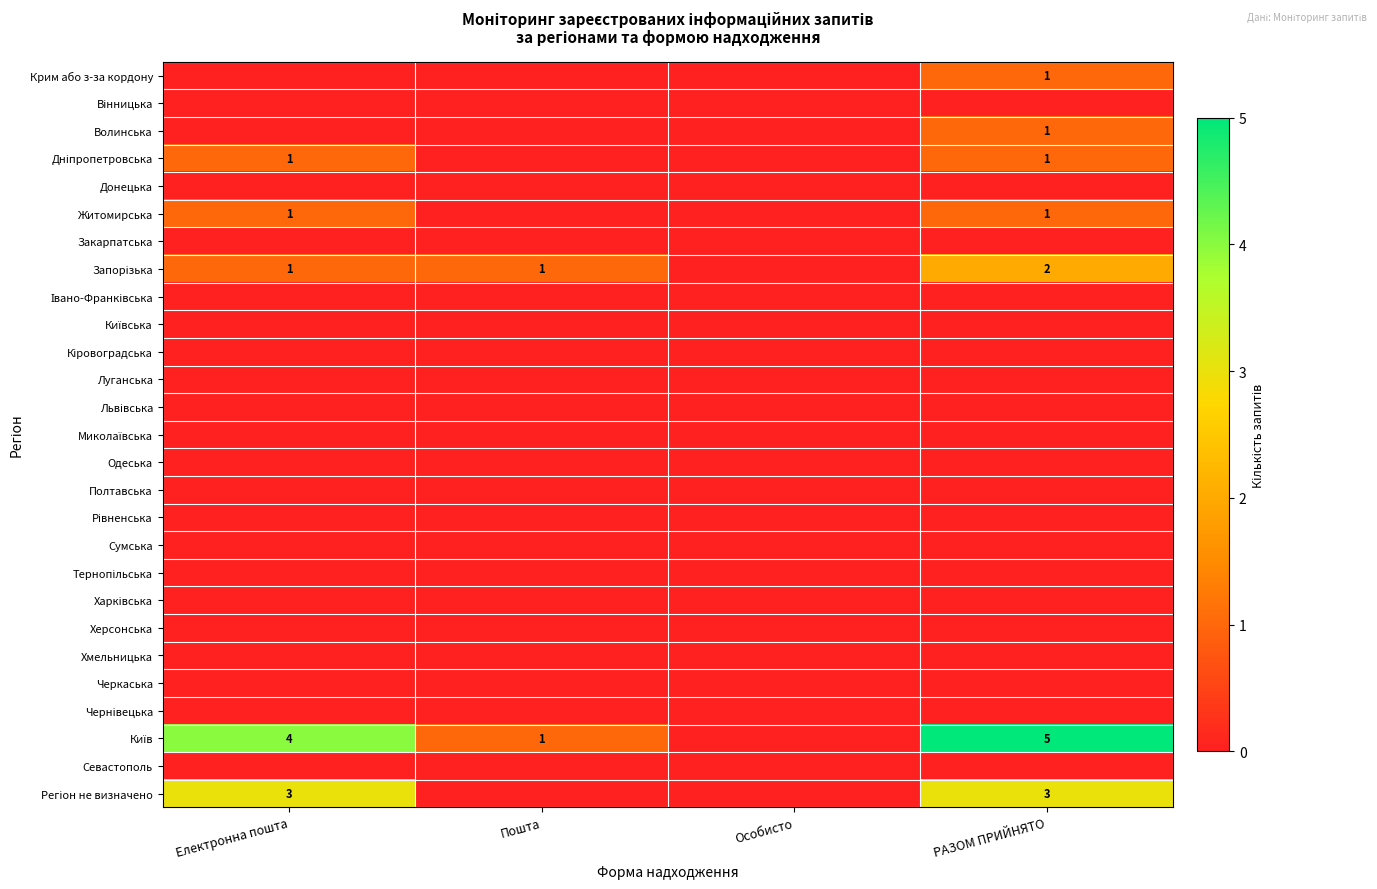

Is the value of Закарпатська at Електронна пошта greater than the value of Кіровоградська at Електронна пошта?

No